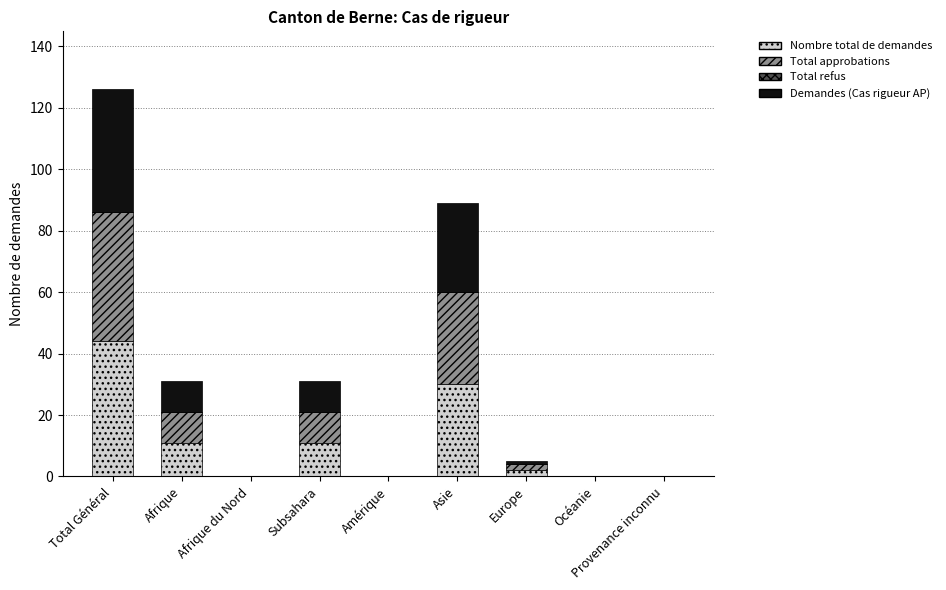

Does the chart contain stacked bars?

Yes